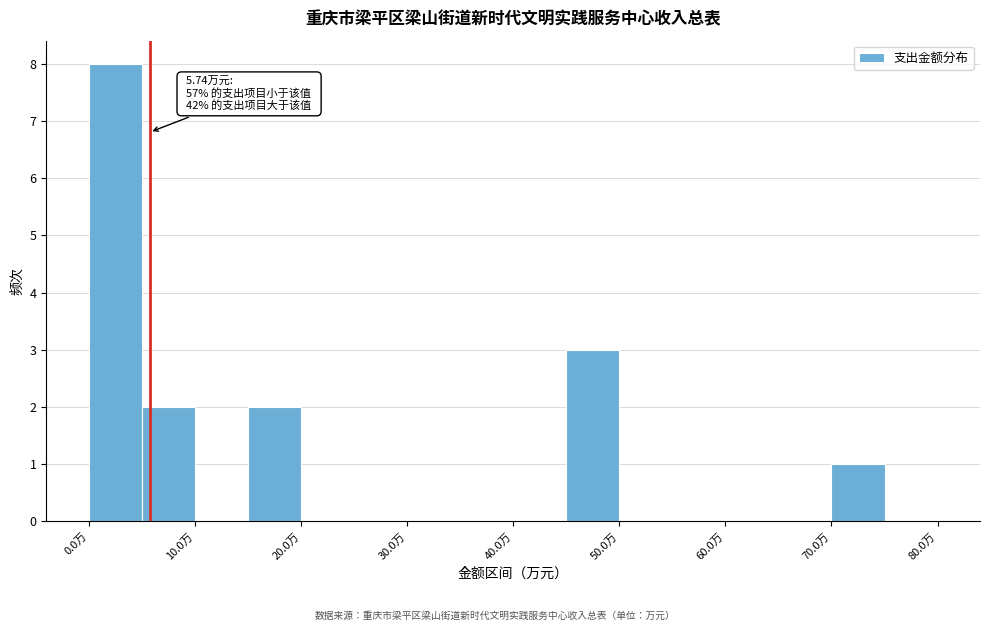

Over which range of the x-axis is the bar tallest?

0 to 5